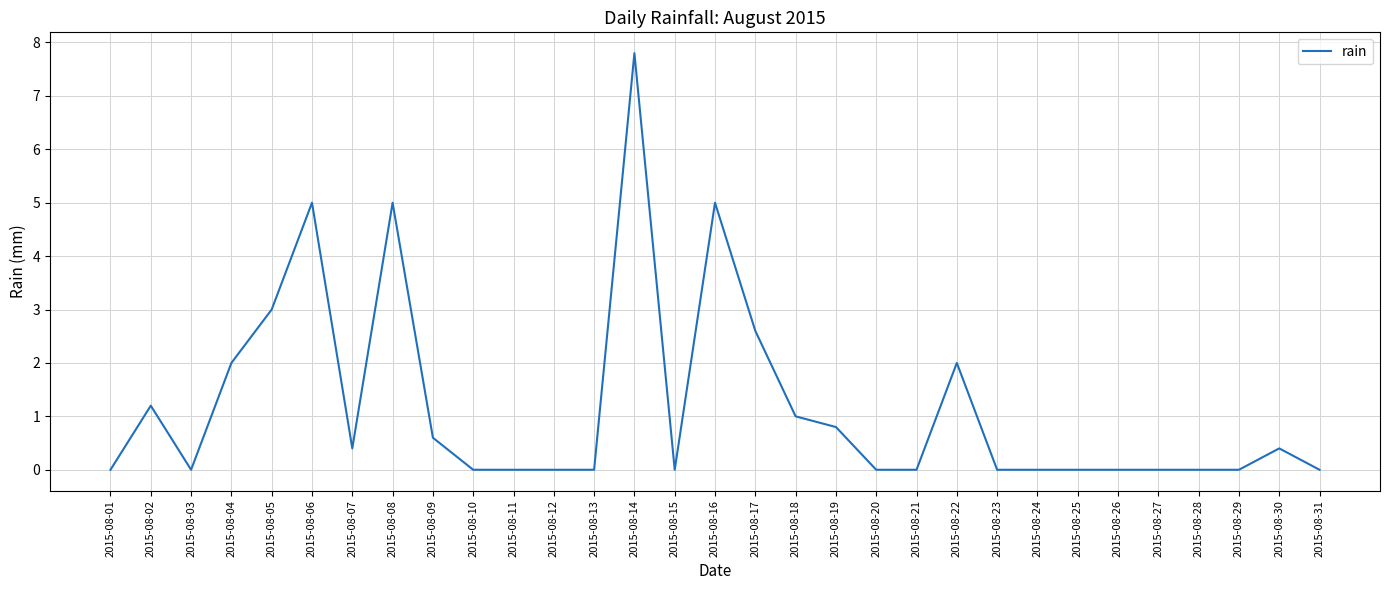

Where is the data nearest to the value 3?

2015-08-05